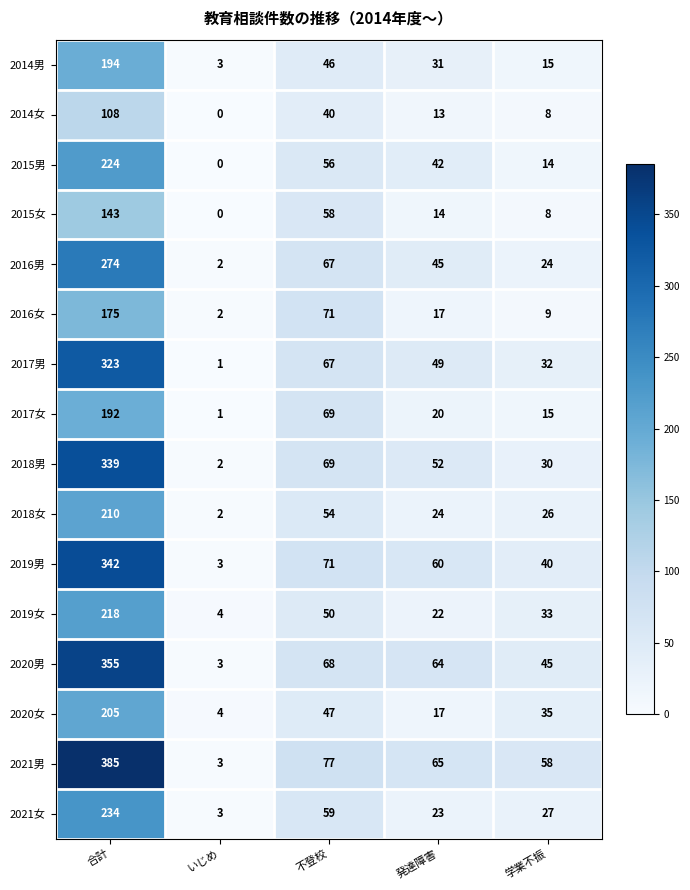

What is the maximum value shown in the chart?

385